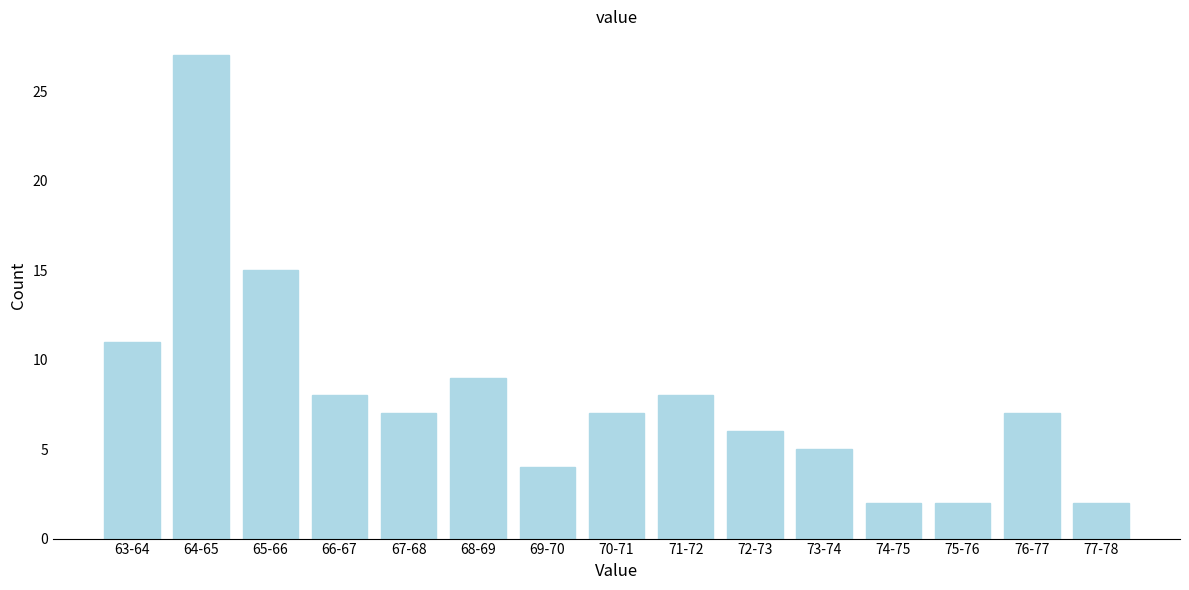

Reading left to right, list all the values displayed in this chart.

63-64=11	64-65=27	65-66=15	66-67=8	67-68=7	68-69=9	69-70=4	70-71=7	71-72=8	72-73=6	73-74=5	74-75=2	75-76=2	76-77=7	77-78=2